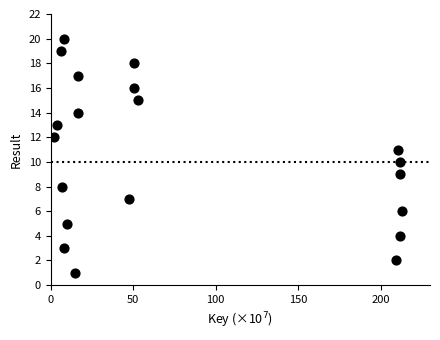

What is the range of Y values (max minus min)?

19